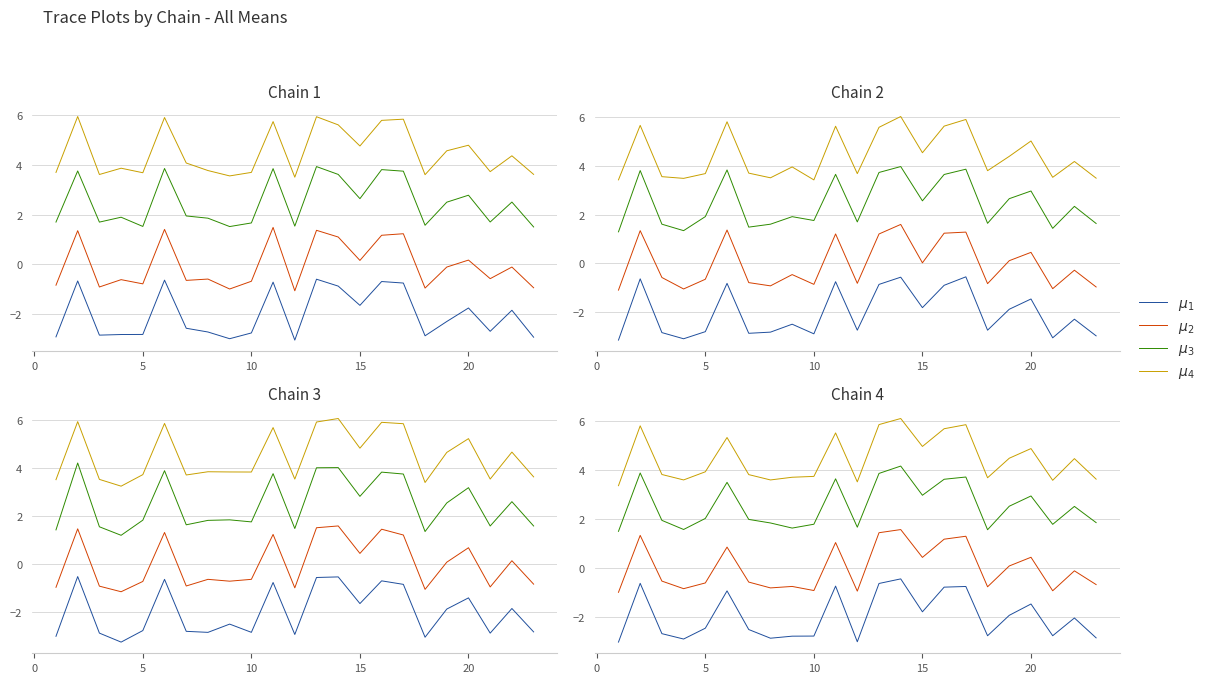

How many distinct data groups are displayed?

4